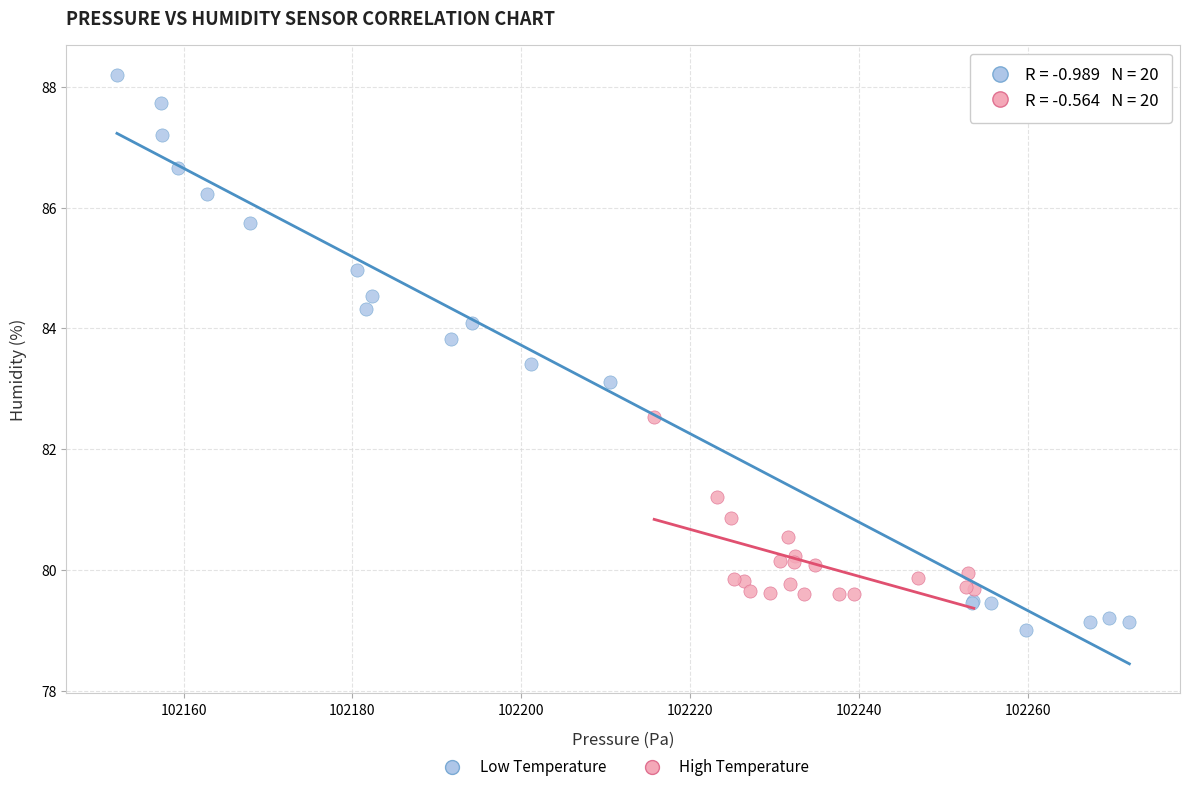

Which series reaches the maximum Y coordinate?

Low Temperature